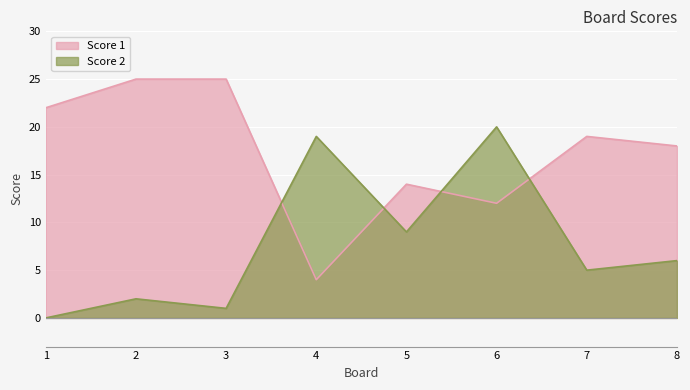

Which series has the widest spread of values?

Score 1